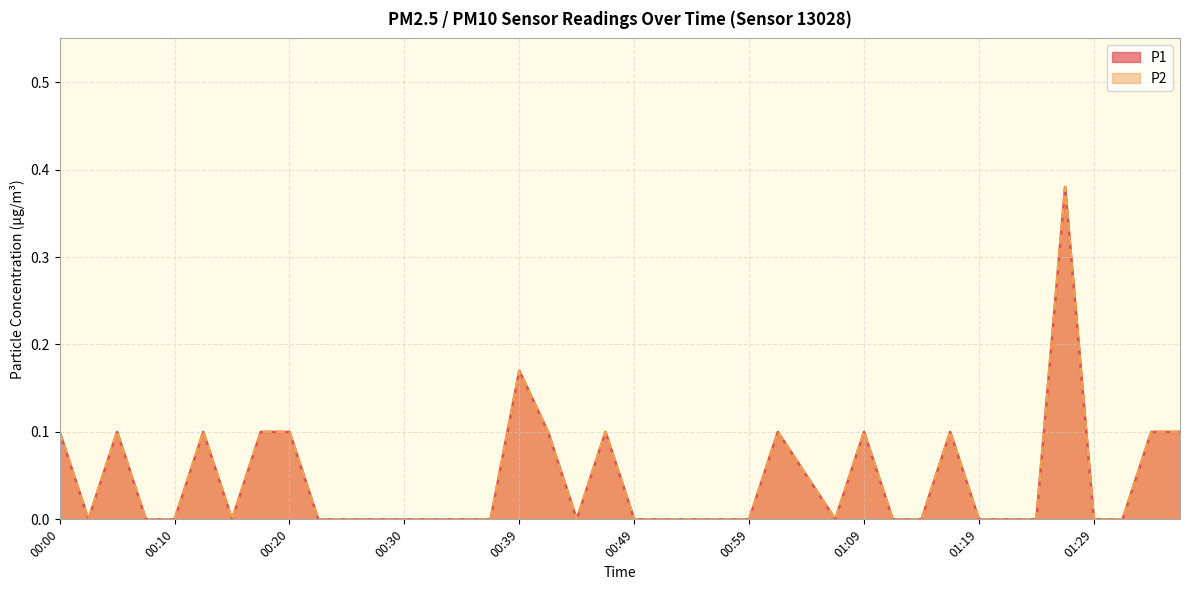

At which category does P2 reach its first local peak?

00:05